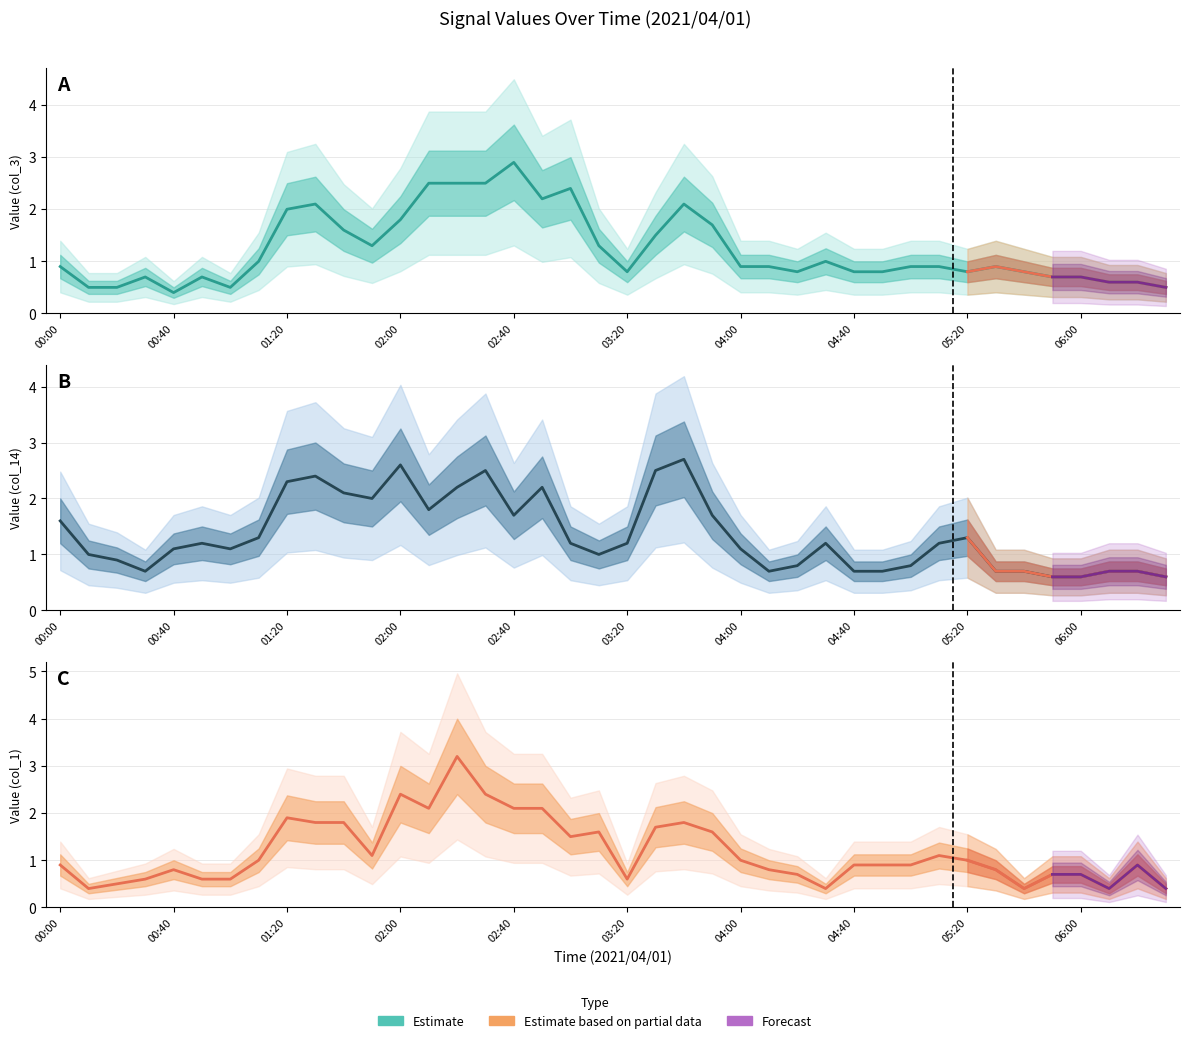

What is the value of the col_3 (0.575) point at the 21st from the left?

0.8